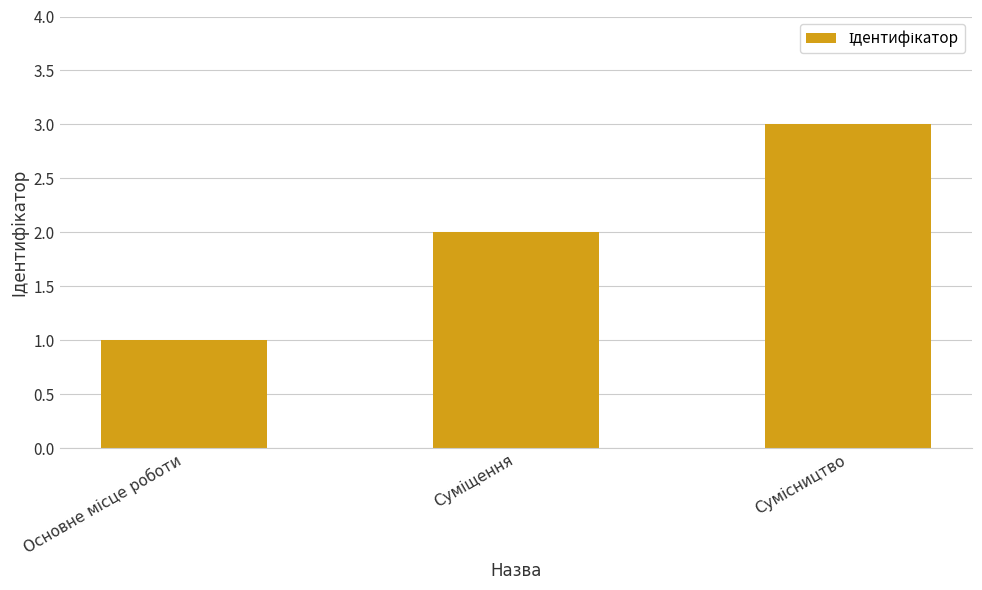

What is the maximum value shown in the chart?

3